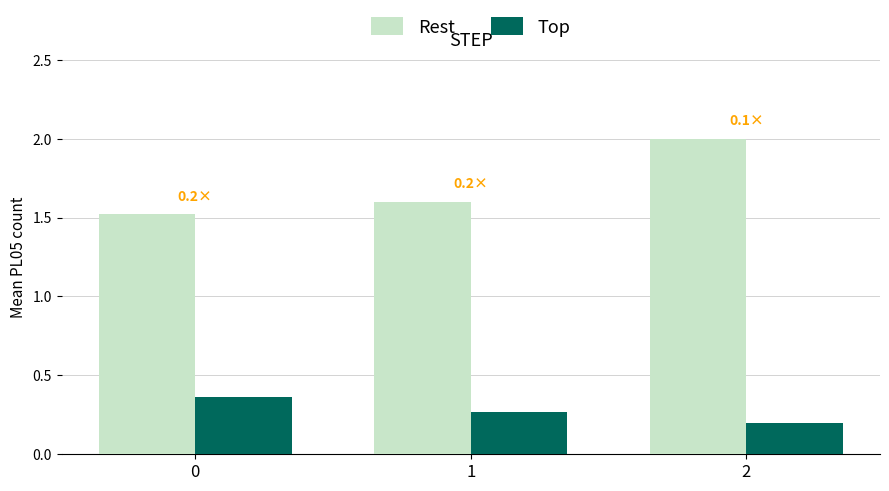

What is the difference between the maximum and minimum values in the Top series?

0.2